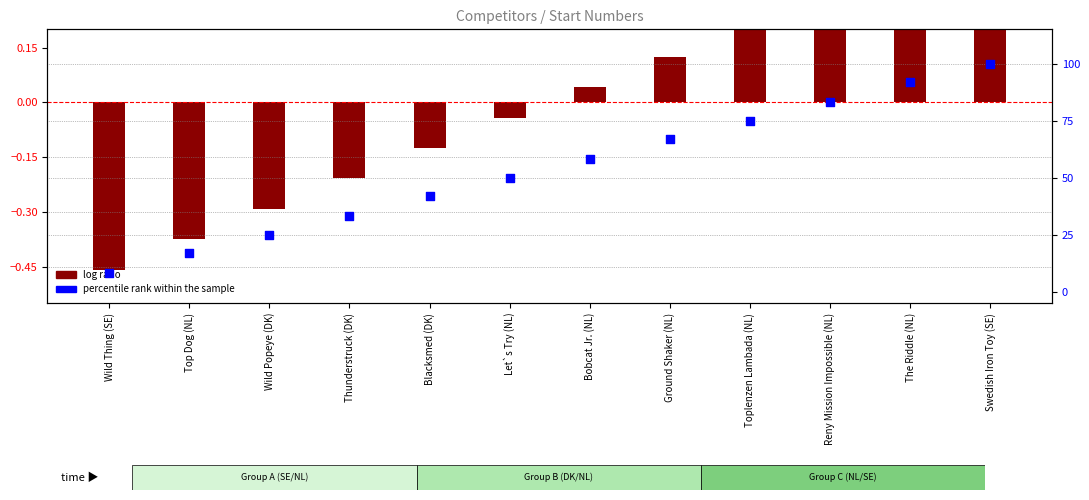

At which category is the sum across all series the highest?

Swedish Iron Toy (SE)